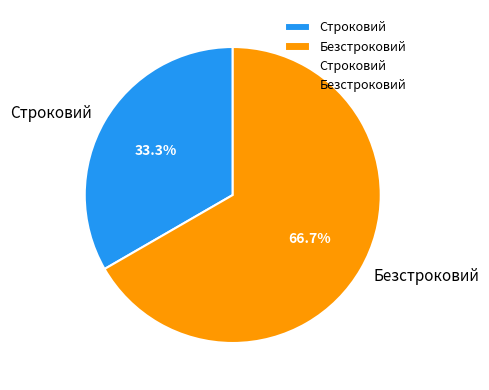

The Безстроковий slice represents 67% of the pie. True or false?

True